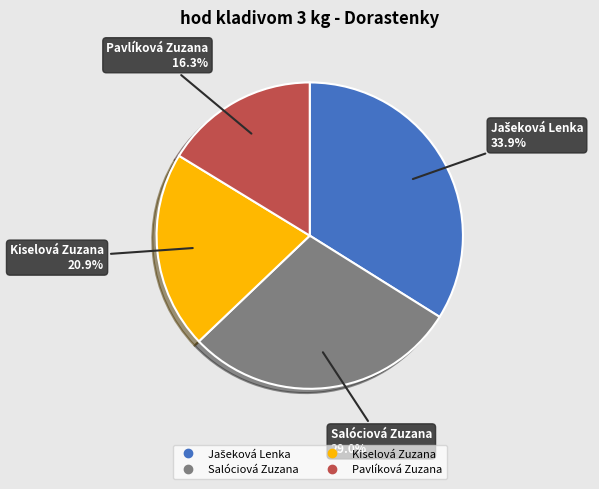

Combined, do Pavlíková Zuzana and Kiselová Zuzana account for over 50%?

No